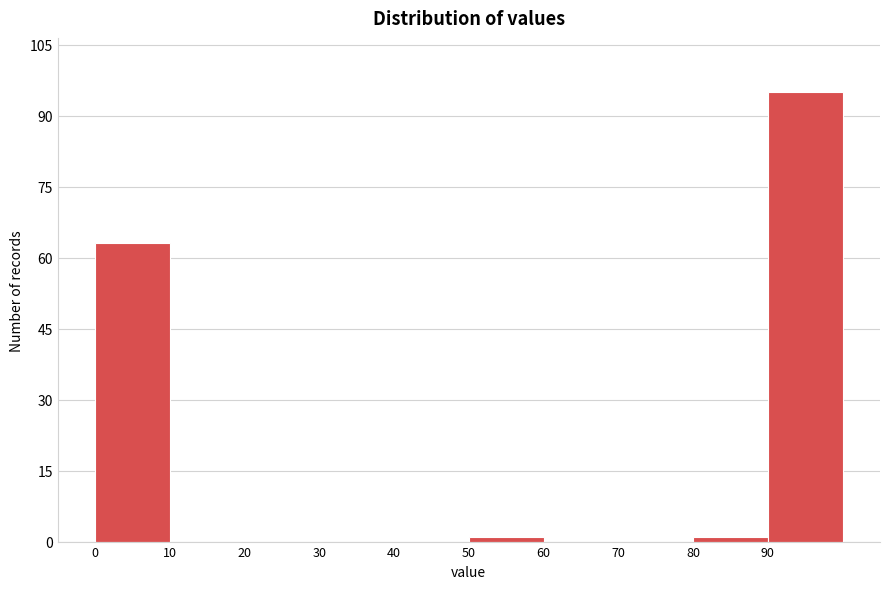

Over which range of the x-axis is the bar tallest?

90 to 100